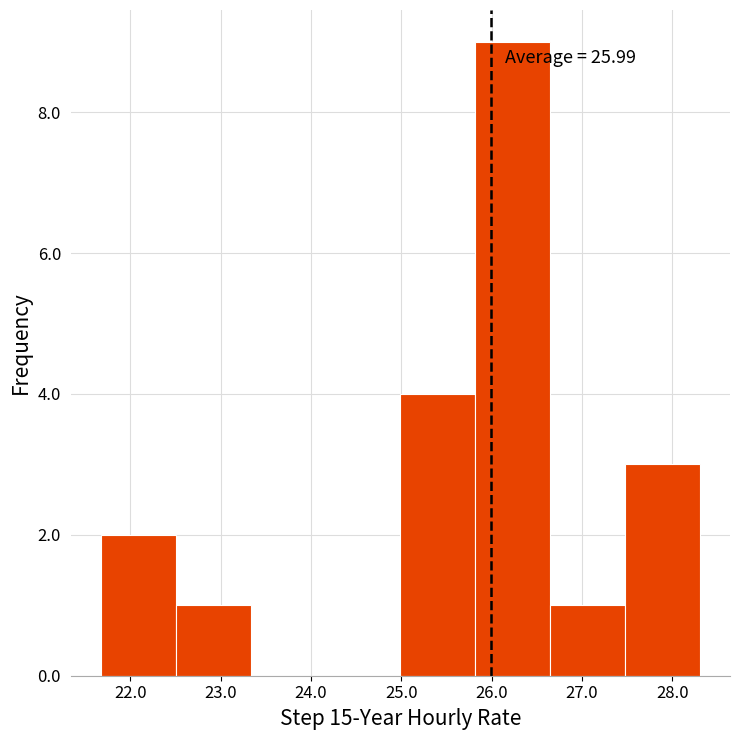

Over which range of the x-axis is the bar tallest?

25.8 to 26.6